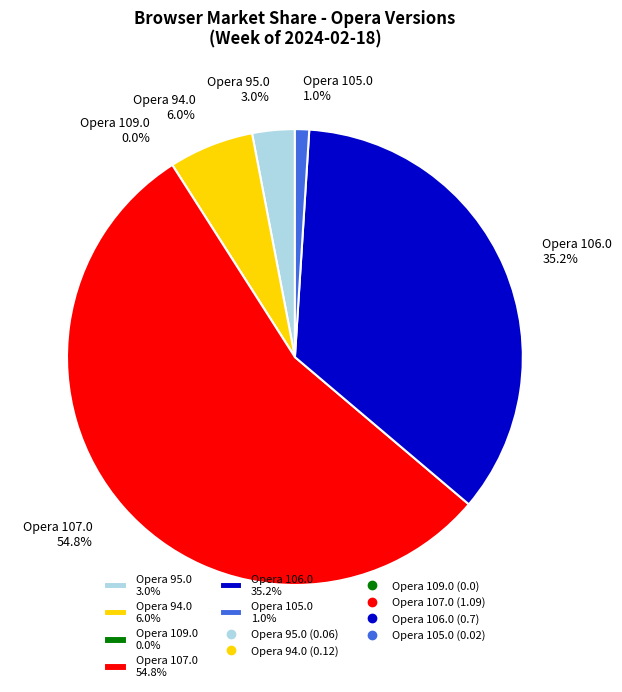

The Opera 106.0 slice represents 46% of the pie. True or false?

False